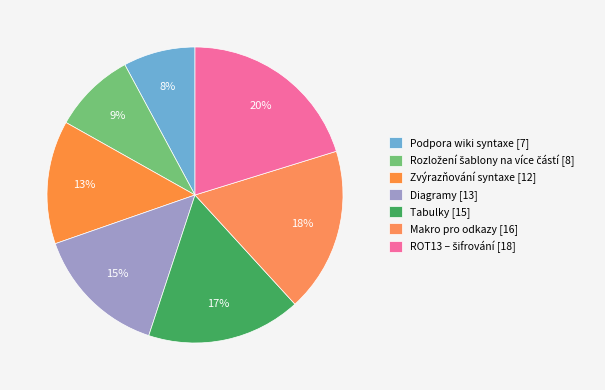

Rank the categories by value from lowest to highest.

Podpora wiki syntaxe, Rozložení šablony na více částí, Zvýrazňování syntaxe, Diagramy, Tabulky, Makro pro odkazy, ROT13 – šifrování